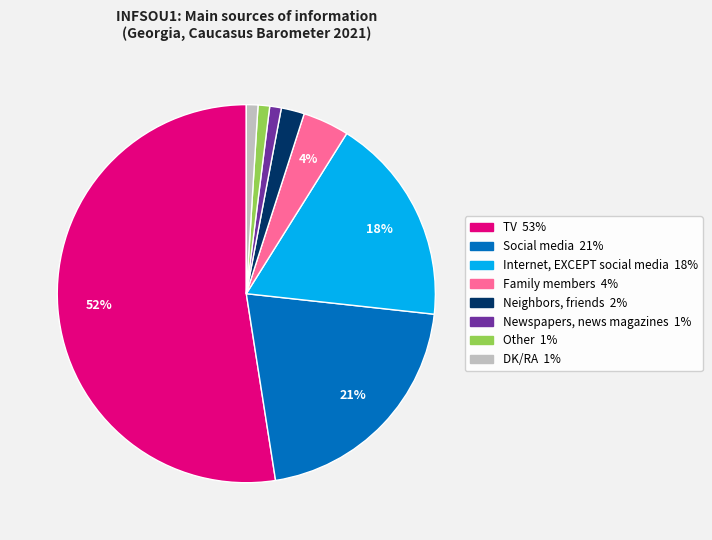

The Other slice represents 1% of the pie. True or false?

True